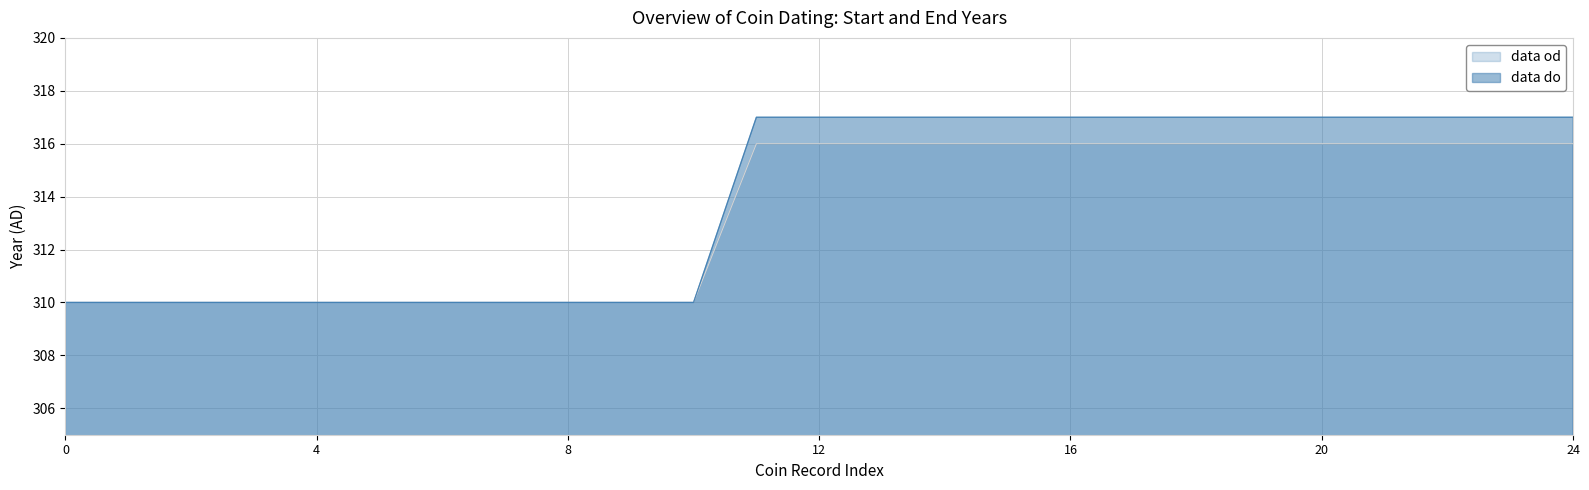

What is the maximum value for data do?

317